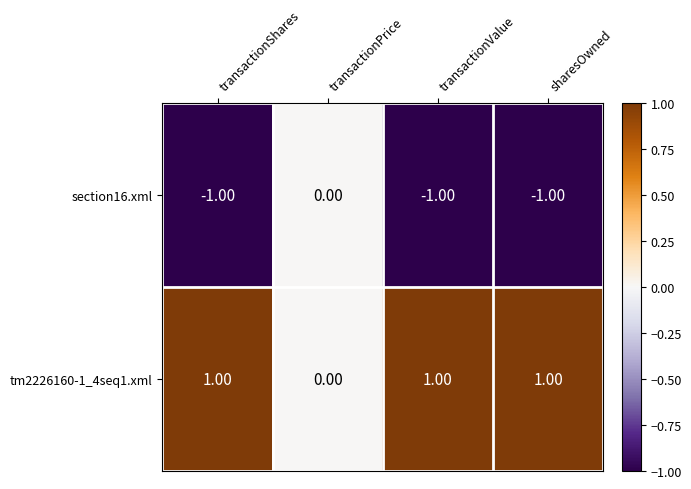

Which category has the highest value in the section16.xml series?

transactionPrice